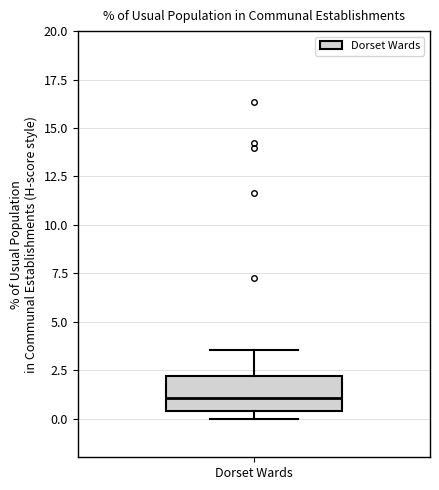

Transcribe this box plot: give where the median line is, the range the box spans, and where the two whiskers end, as read against the y-axis. The values are not printed on the chart, so give them approximately, as read against the axis.

median 1.0, box 0.5 to 2.0, whiskers 0.0 to 3.5